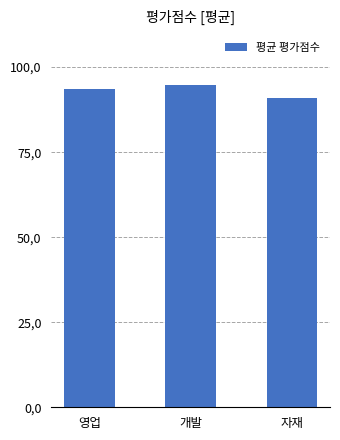

Reading left to right, extract all data points from this chart.

영업=93.5	개발=94.8	자재=91.0